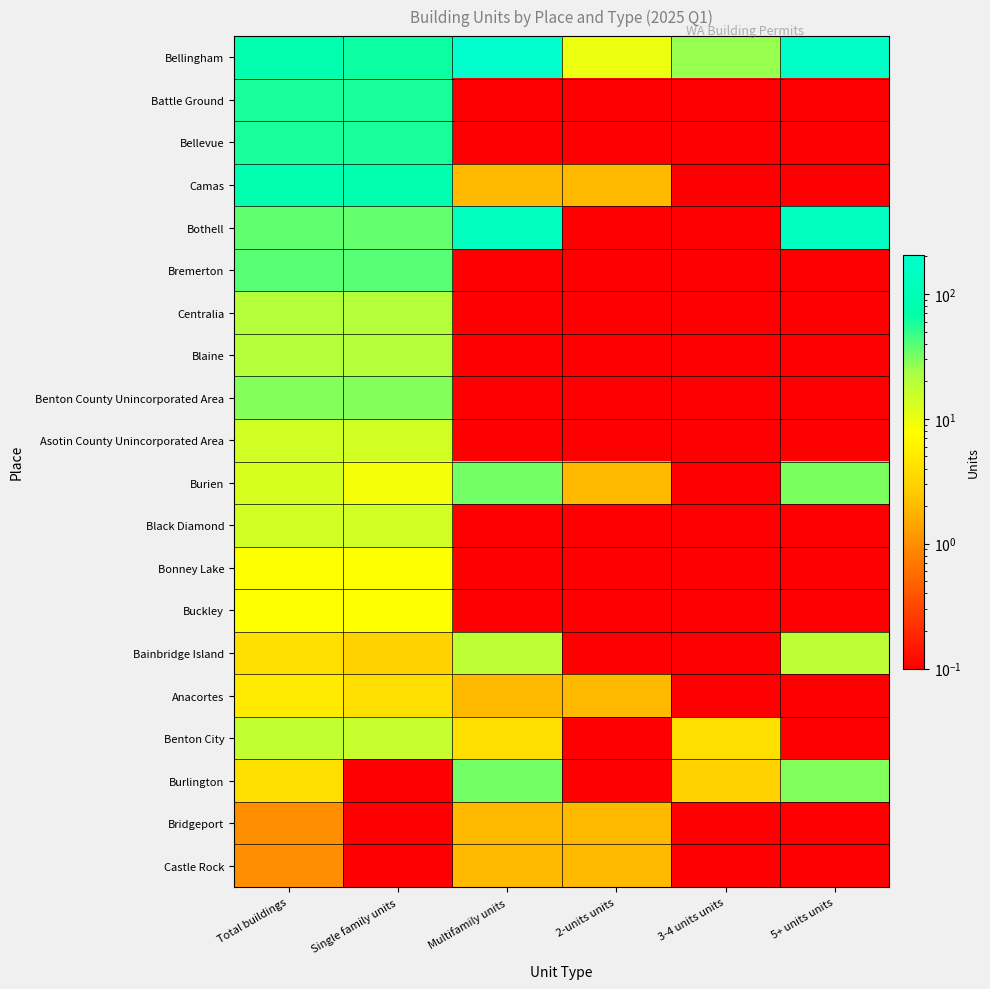

Reading right to left, transcribe all the data shown in this chart.

Bellingham: 5+ units units=171.0	3-4 units units=26.0	2-units units=10.0	Multifamily units=207.0	Single family units=64.0	Total buildings=79.0
Battle Ground: 5+ units units=0.1	3-4 units units=0.1	2-units units=0.1	Multifamily units=0.1	Single family units=59.0	Total buildings=59.0
Bellevue: 5+ units units=0.1	3-4 units units=0.1	2-units units=0.1	Multifamily units=0.1	Single family units=59.0	Total buildings=59.0
Camas: 5+ units units=0.1	3-4 units units=0.1	2-units units=2.0	Multifamily units=2.0	Single family units=82.0	Total buildings=83.0
Bothell: 5+ units units=143.0	3-4 units units=0.1	2-units units=0.1	Multifamily units=143.0	Single family units=36.0	Total buildings=37.0
Bremerton: 5+ units units=0.1	3-4 units units=0.1	2-units units=0.1	Multifamily units=0.1	Single family units=40.0	Total buildings=40.0
Centralia: 5+ units units=0.1	3-4 units units=0.1	2-units units=0.1	Multifamily units=0.1	Single family units=20.0	Total buildings=20.0
Blaine: 5+ units units=0.1	3-4 units units=0.1	2-units units=0.1	Multifamily units=0.1	Single family units=20.0	Total buildings=20.0
Benton County Unincorporated Area: 5+ units units=0.1	3-4 units units=0.1	2-units units=0.1	Multifamily units=0.1	Single family units=29.0	Total buildings=29.0
Asotin County Unincorporated Area: 5+ units units=0.1	3-4 units units=0.1	2-units units=0.1	Multifamily units=0.1	Single family units=14.0	Total buildings=14.0
Burien: 5+ units units=31.0	3-4 units units=0.1	2-units units=2.0	Multifamily units=33.0	Single family units=9.0	Total buildings=13.0
Black Diamond: 5+ units units=0.1	3-4 units units=0.1	2-units units=0.1	Multifamily units=0.1	Single family units=14.0	Total buildings=14.0
Bonney Lake: 5+ units units=0.1	3-4 units units=0.1	2-units units=0.1	Multifamily units=0.1	Single family units=8.0	Total buildings=8.0
Buckley: 5+ units units=0.1	3-4 units units=0.1	2-units units=0.1	Multifamily units=0.1	Single family units=8.0	Total buildings=8.0
Bainbridge Island: 5+ units units=18.0	3-4 units units=0.1	2-units units=0.1	Multifamily units=18.0	Single family units=3.0	Total buildings=4.0
Anacortes: 5+ units units=0.1	3-4 units units=0.1	2-units units=2.0	Multifamily units=2.0	Single family units=4.0	Total buildings=5.0
Benton City: 5+ units units=0.1	3-4 units units=4.0	2-units units=0.1	Multifamily units=4.0	Single family units=16.0	Total buildings=17.0
Burlington: 5+ units units=30.0	3-4 units units=3.0	2-units units=0.1	Multifamily units=33.0	Single family units=0.1	Total buildings=4.0
Bridgeport: 5+ units units=0.1	3-4 units units=0.1	2-units units=2.0	Multifamily units=2.0	Single family units=0.1	Total buildings=1.0
Castle Rock: 5+ units units=0.1	3-4 units units=0.1	2-units units=2.0	Multifamily units=2.0	Single family units=0.1	Total buildings=1.0